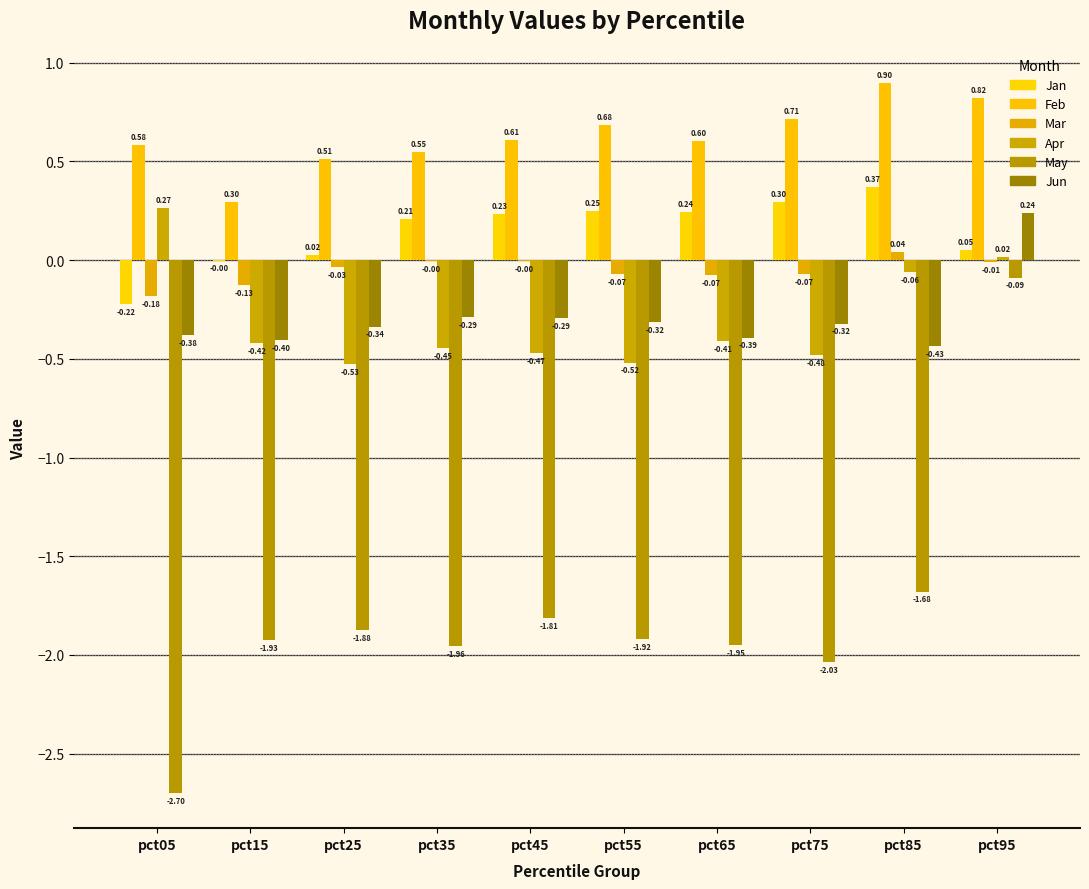

How many groups of bars are there?

10